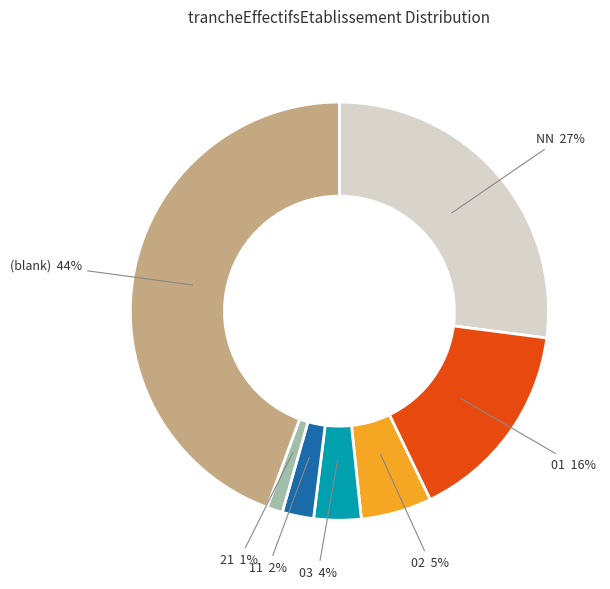

Does any single category account for the majority?

No